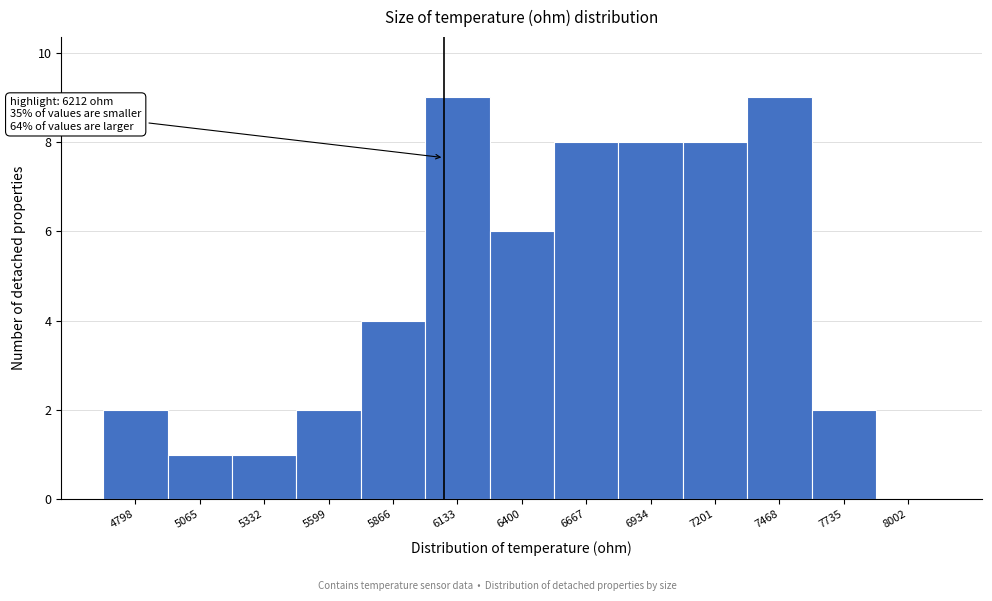

Reading right to left, transcribe all the data shown in this chart.

8002=0	7735=2	7468=9	7201=8	6934=8	6667=8	6400=6	6133=9	5866=4	5599=2	5332=1	5065=1	4798=2